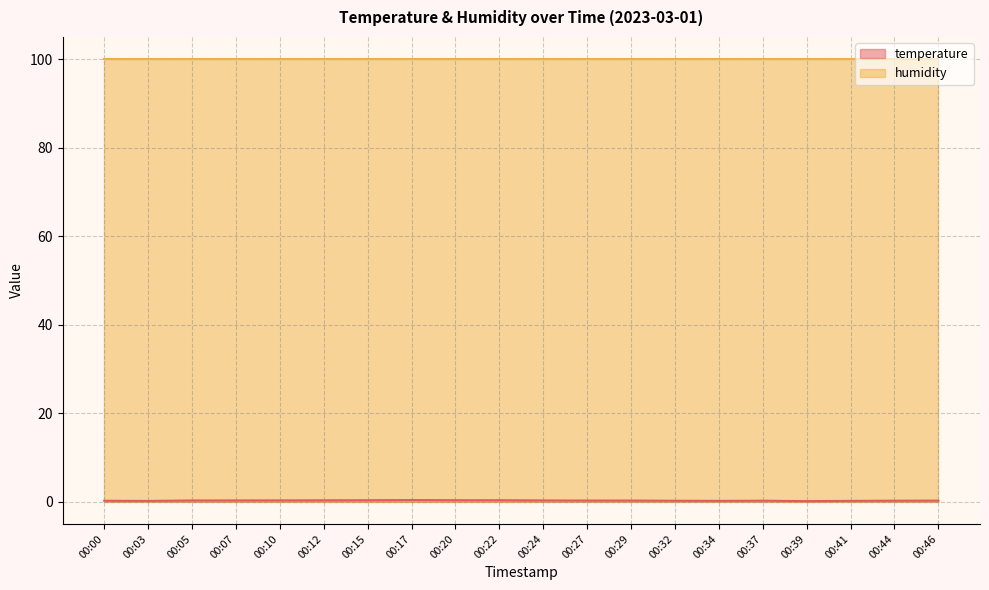

Rank the categories by value from highest to lowest.

00:17, 00:15, 00:20, 00:22, 00:12, 00:10, 00:07, 00:24, 00:05, 00:27, 00:29, 00:46, 00:37, 00:44, 00:00, 00:32, 00:34, 00:41, 00:03, 00:39